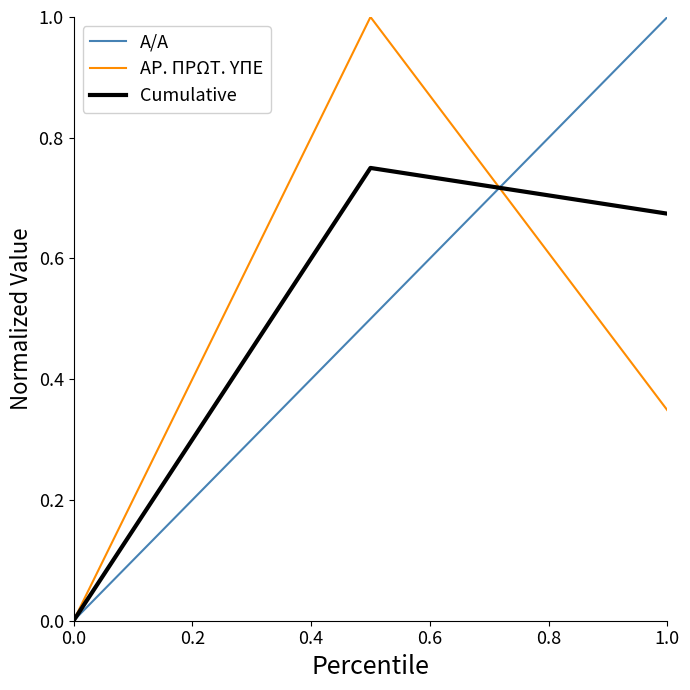

Reading right to left, transcribe all the data shown in this chart.

Α/Α: 1.0	0.5	0.0
ΑΡ. ΠΡΩΤ. ΥΠΕ: 0.3	1.0	0.0
Cumulative: 0.7	0.8	0.0